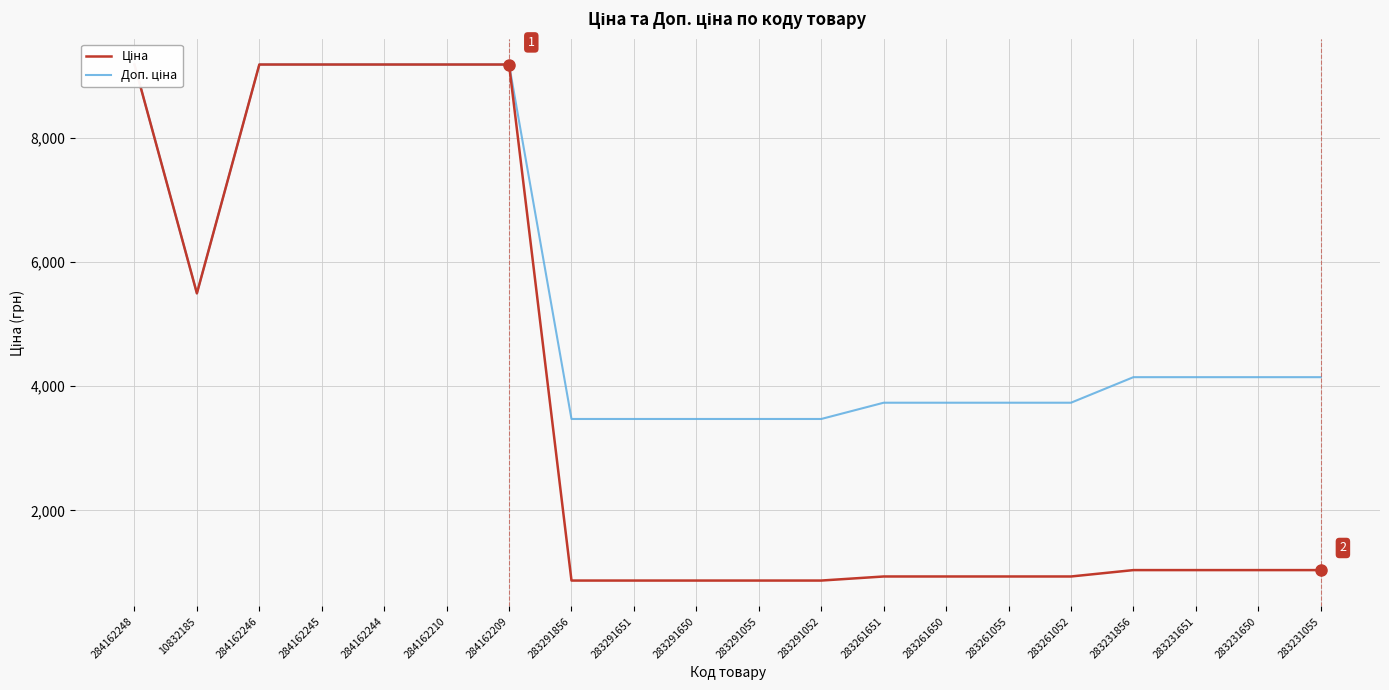

Rank the series by their maximum value, from lowest to highest.

Ціна, Доп. ціна